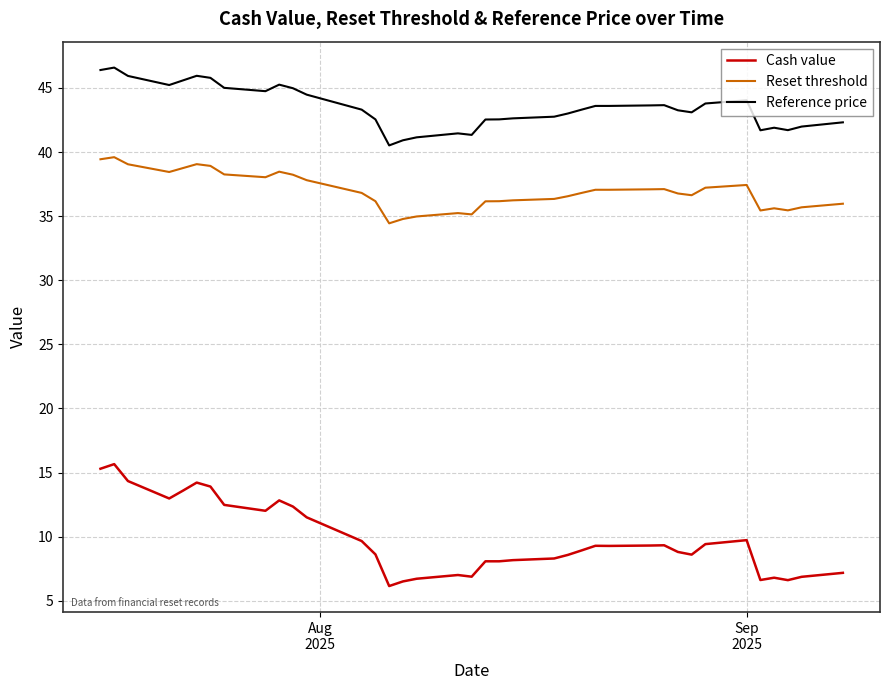

What is the greatest value displayed?

46.6